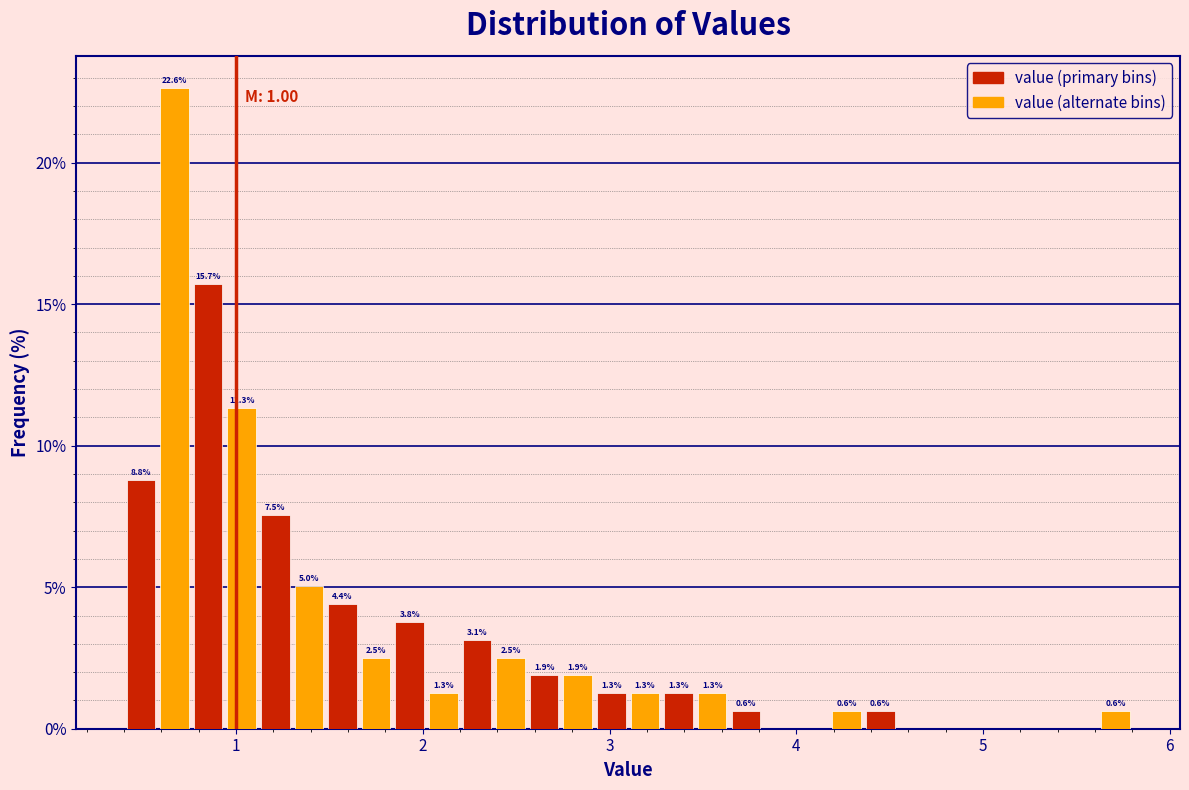

Read against the x-axis, roughly where is the centre of the tallest bar?

0.7